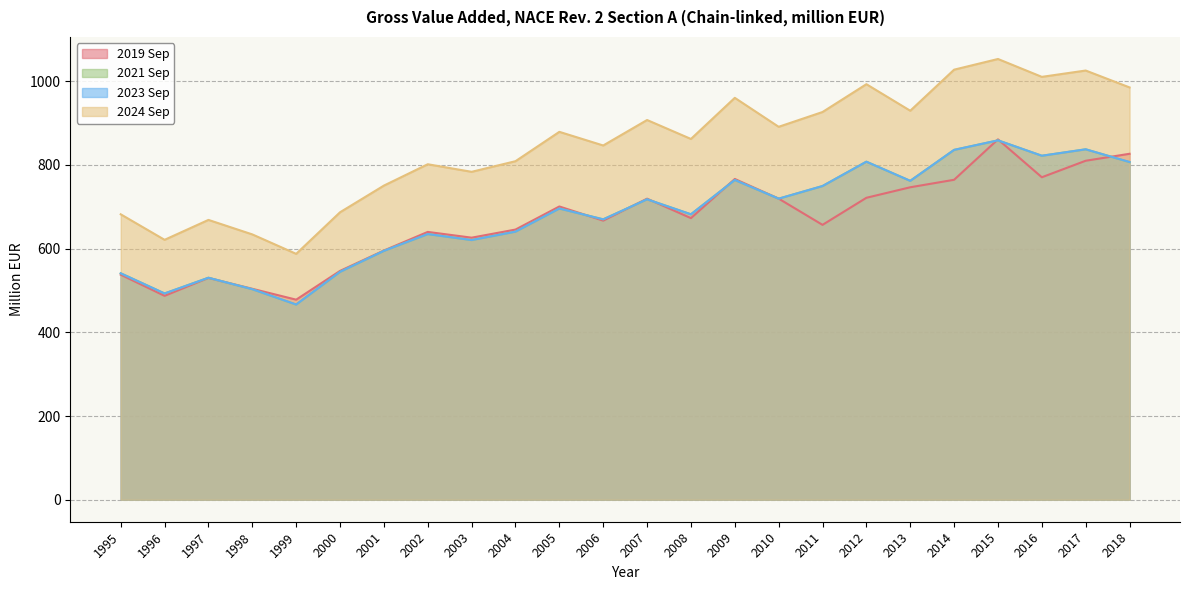

How many values in the 2019 Sep series are below 672?

12